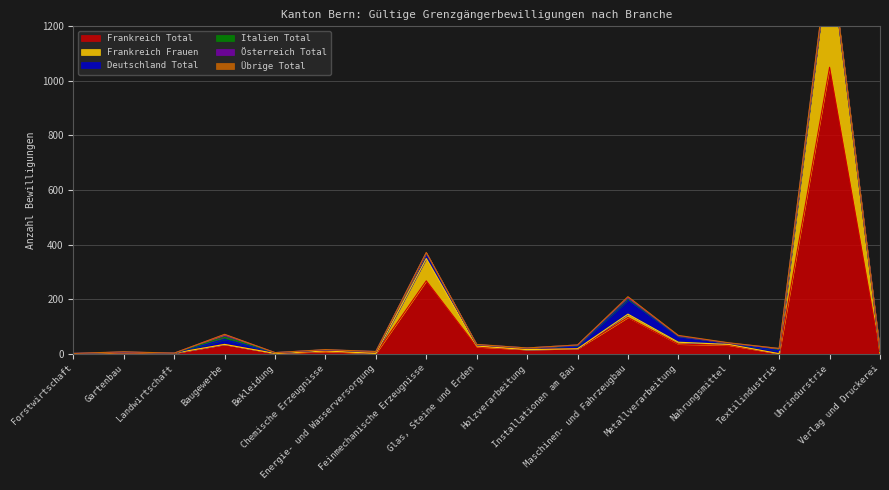

True or false: Frankreich Total and Deutschland Total intersect in this chart.

True